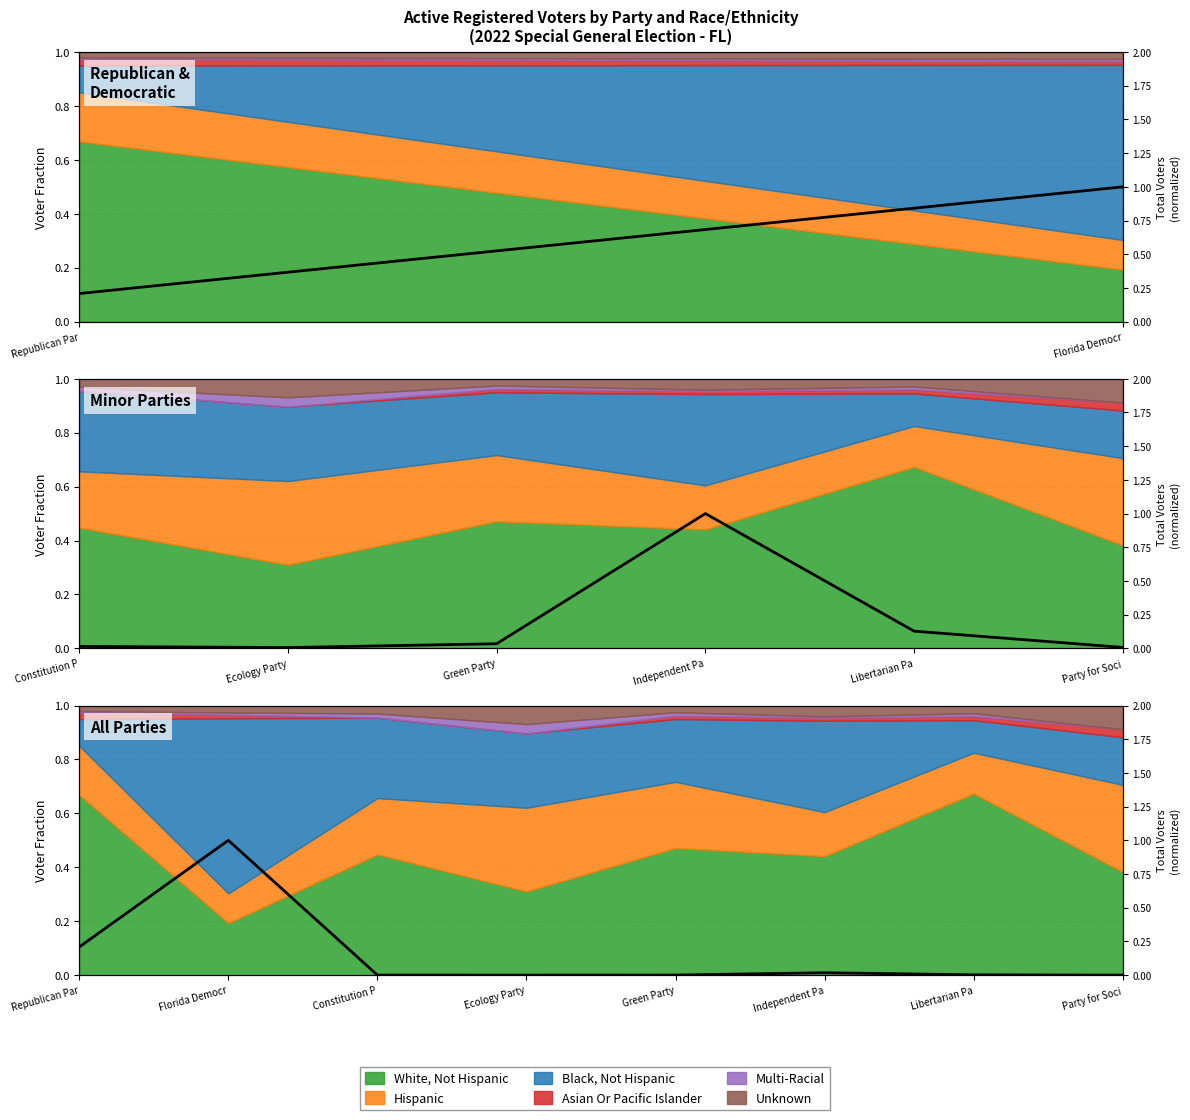

Between Party for Soci and Constitution P, which is larger?

Constitution P